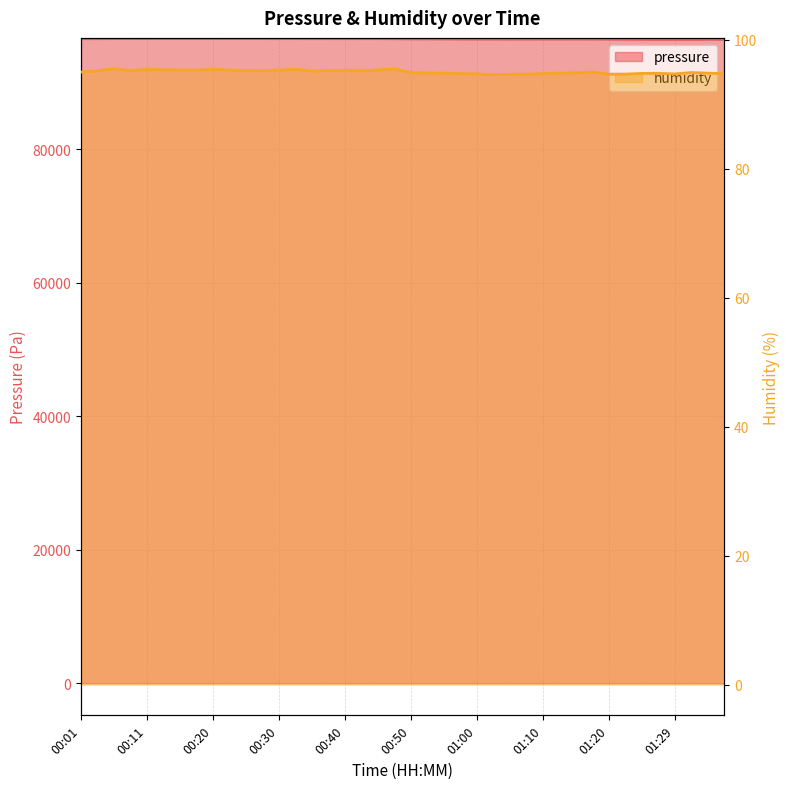

List the series in order of their overall mean, lowest first.

humidity, pressure